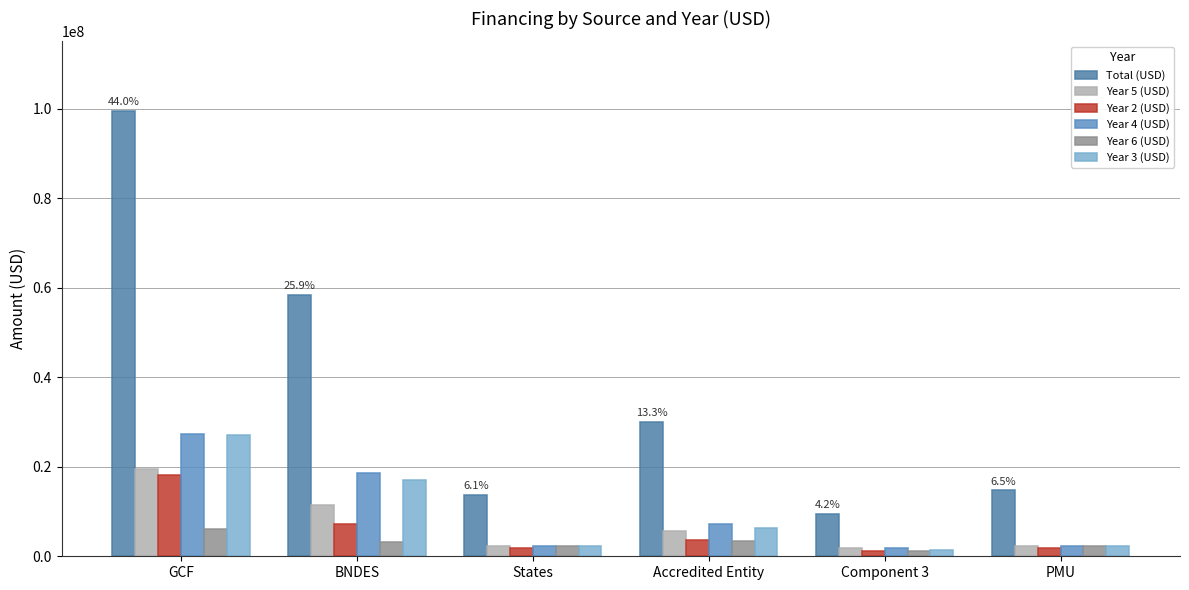

What is the label of the 4th bar from the right?

States